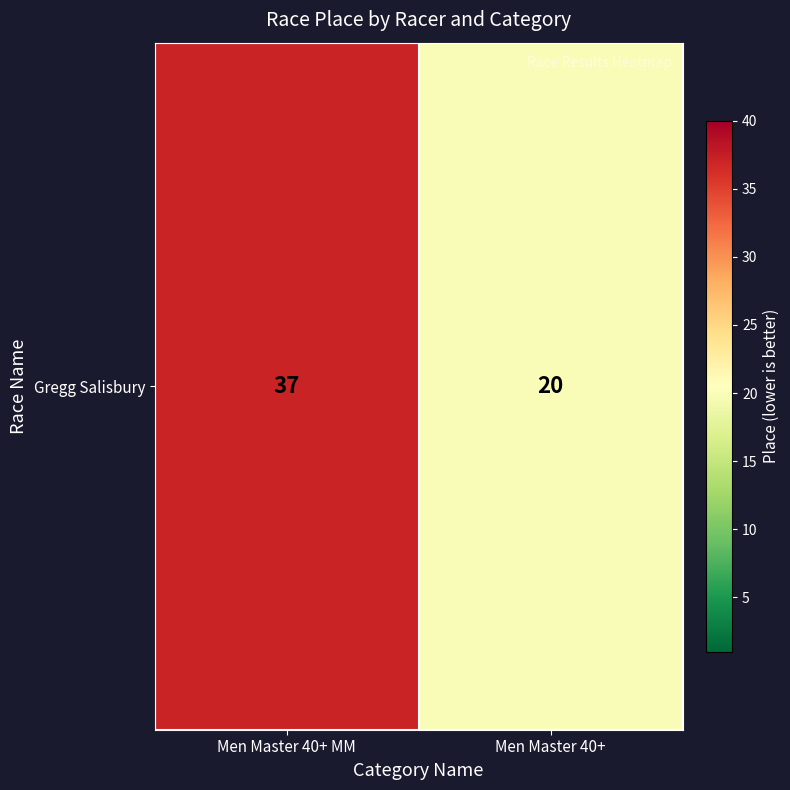

What is the average value?

28